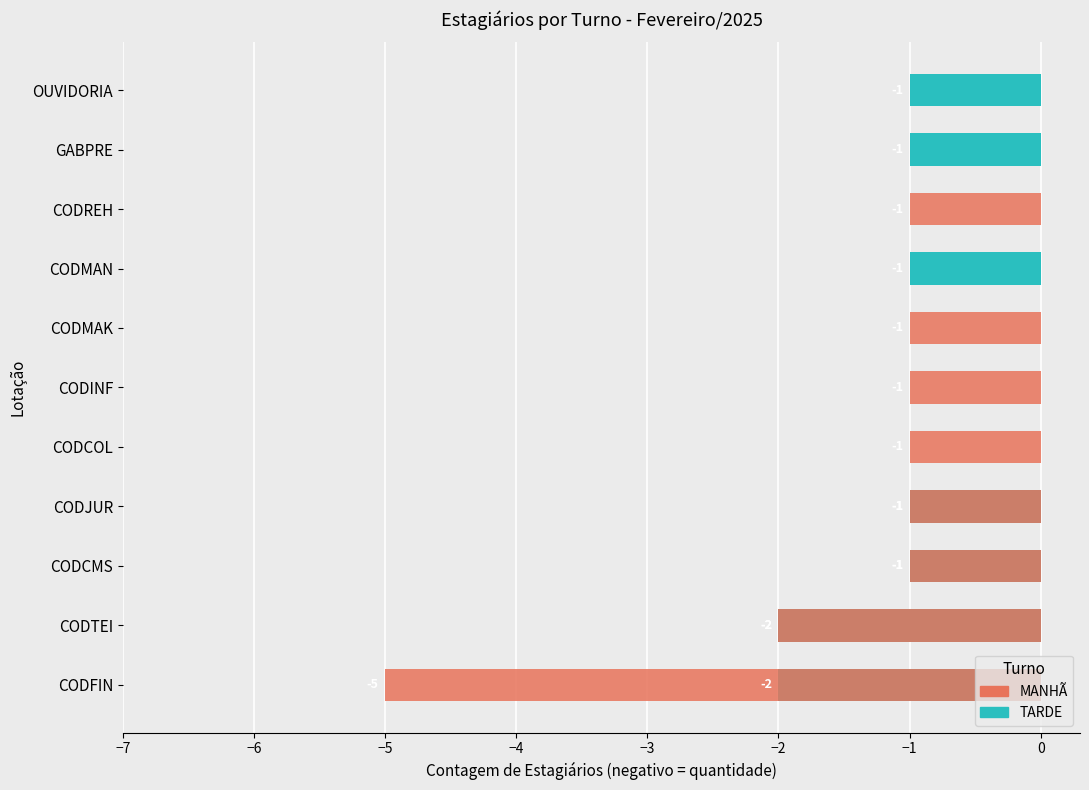

Reading right to left, list all the values displayed in this chart.

TARDE: -1	-1	0	-1	0	0	0	-1	-1	-2	-2
MANHÃ: 0	0	-1	0	-1	-1	-1	-1	-1	-2	-5